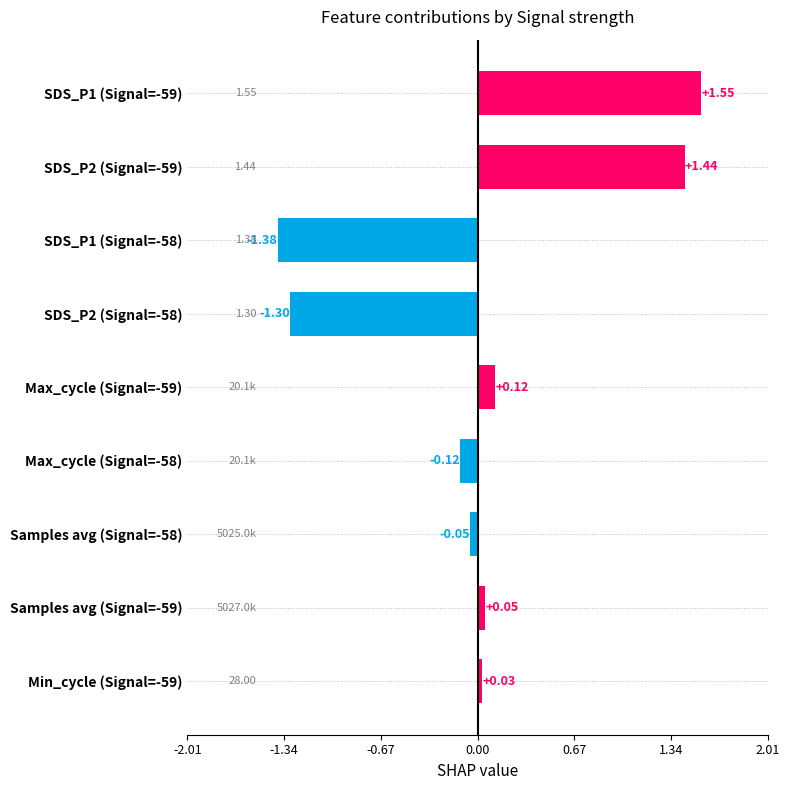

Where is the data nearest to the value 0?

Min_cycle (Signal=-59)